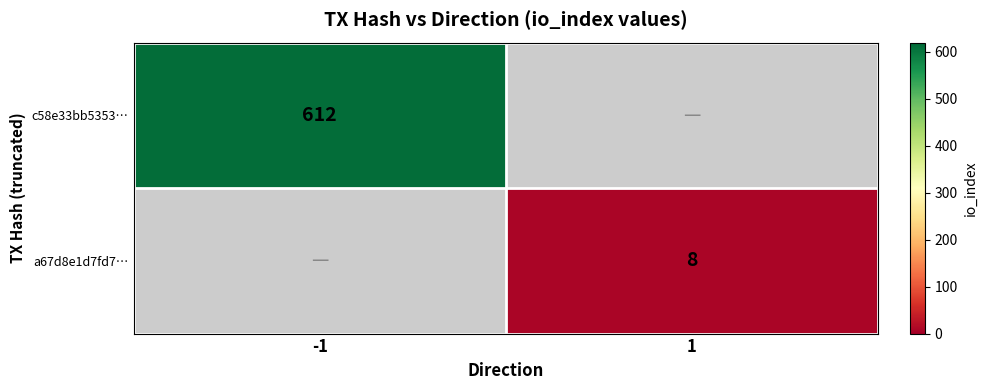

Is it true that a67d8e1d7fd7… equals 8 at 1?

True